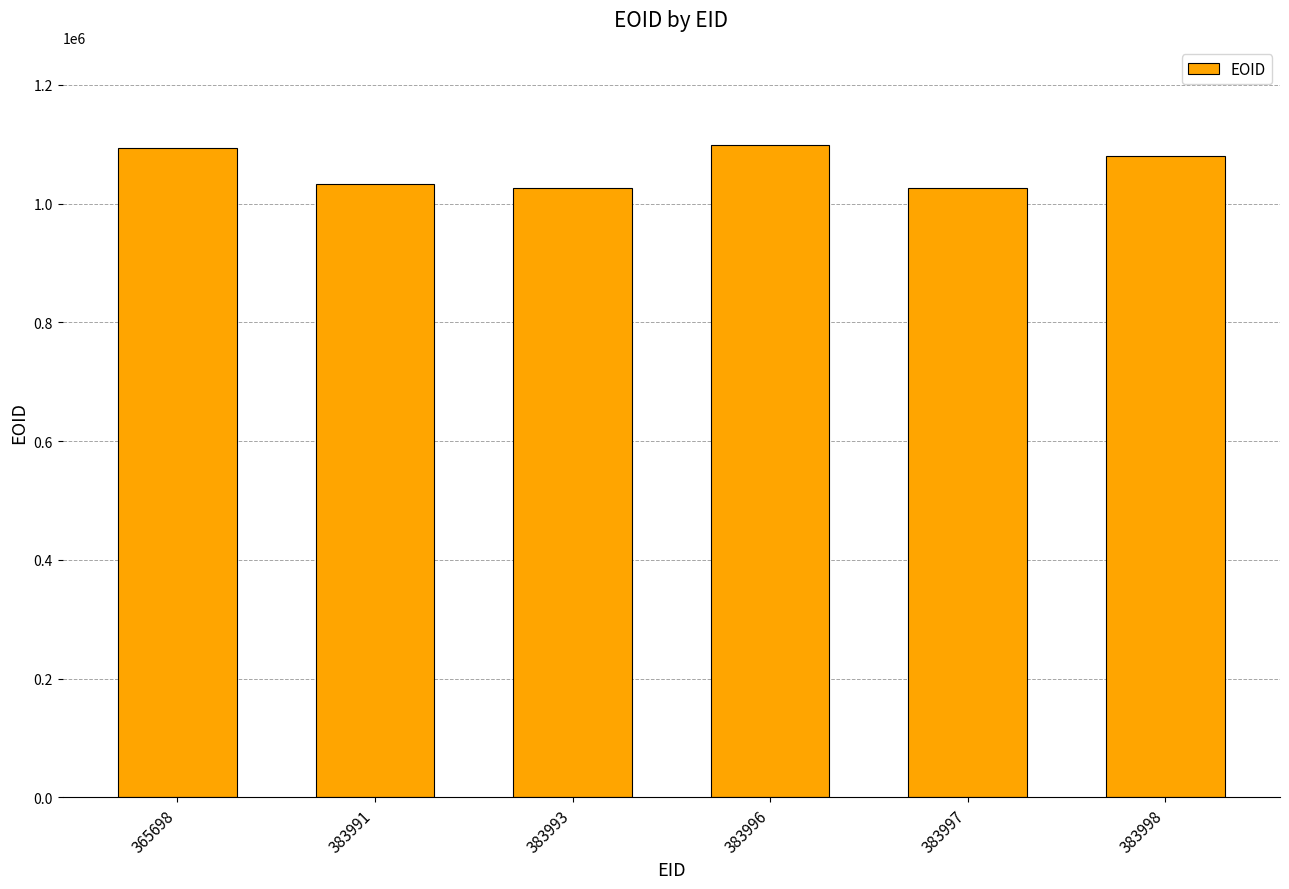

The chart shows a value of 591839 at 383997. True or false?

False